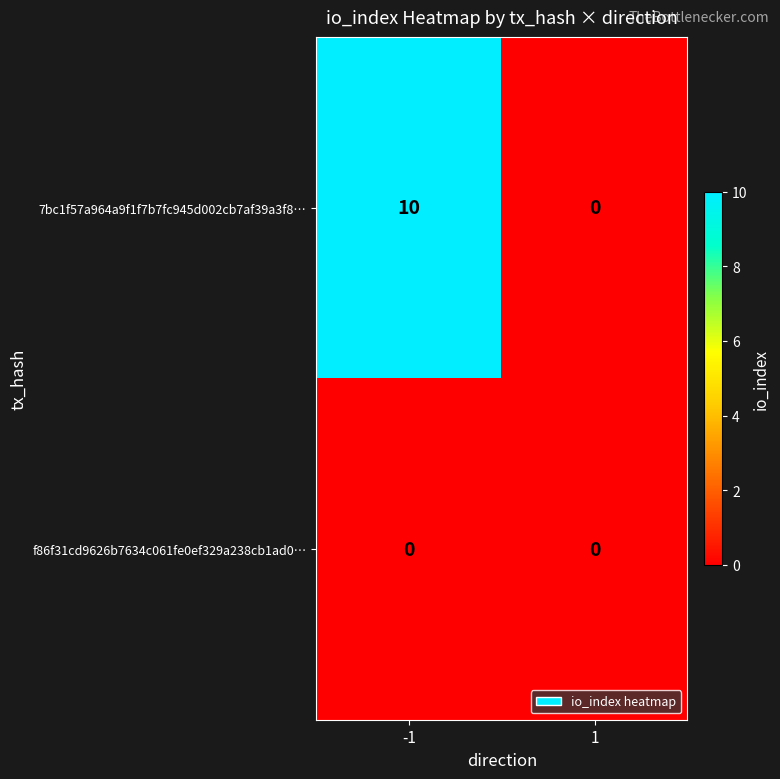

List the series in order of their peak value, highest first.

7bc1f57a964a9f1f7b7fc945d002cb7af39a3f8…, f86f31cd9626b7634c061fe0ef329a238cb1ad0…